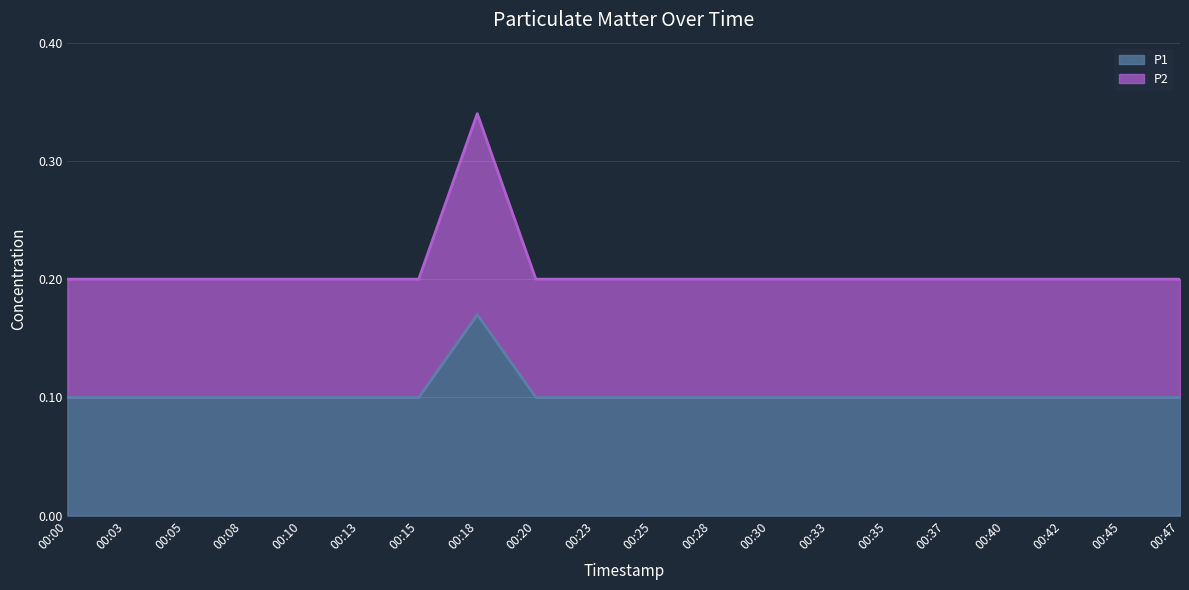

The value of P1 at 00:47 is 0.1. True or false?

True